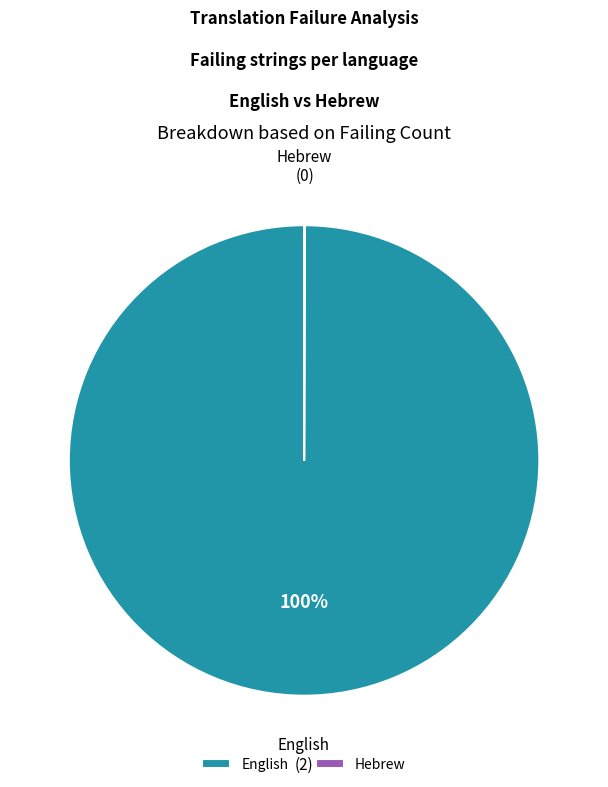

Is it true that English is 100% of the pie?

True